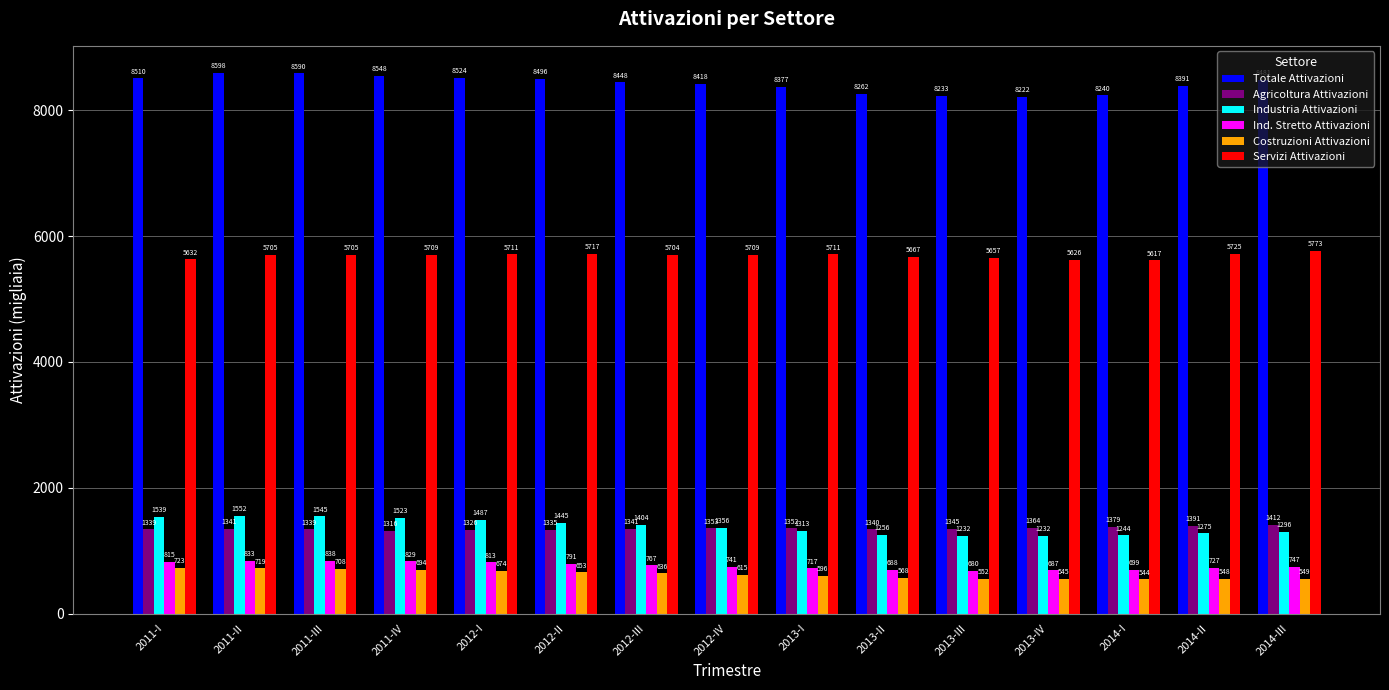

Where is Costruzioni Attivazioni nearest to the value 633?

2012-III